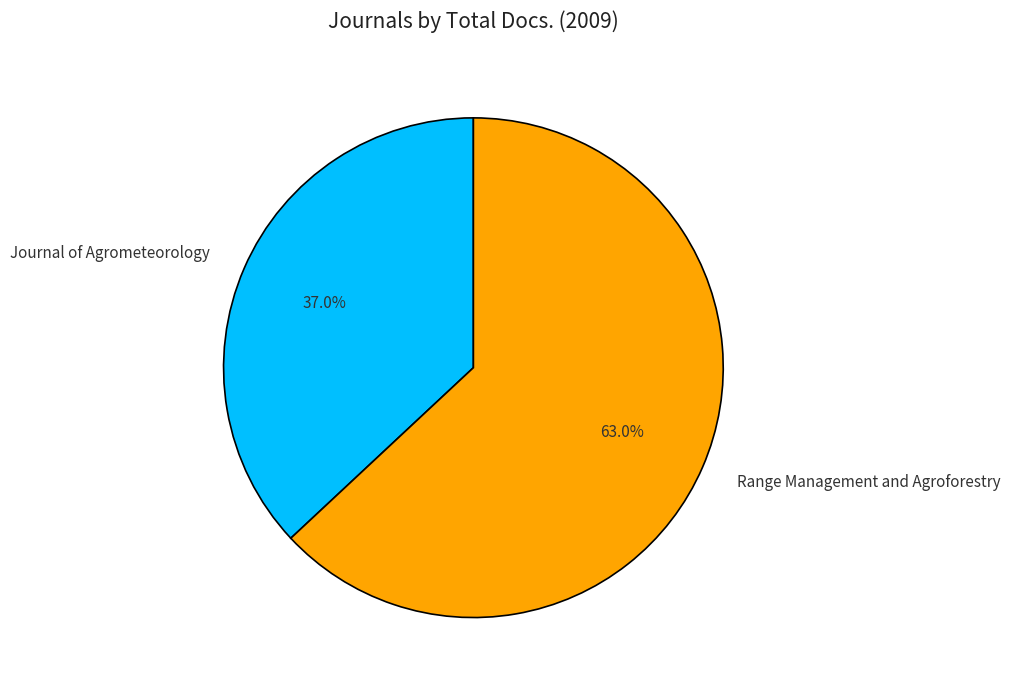

To the nearest percent, what portion does Range Management and Agroforestry represent?

63%